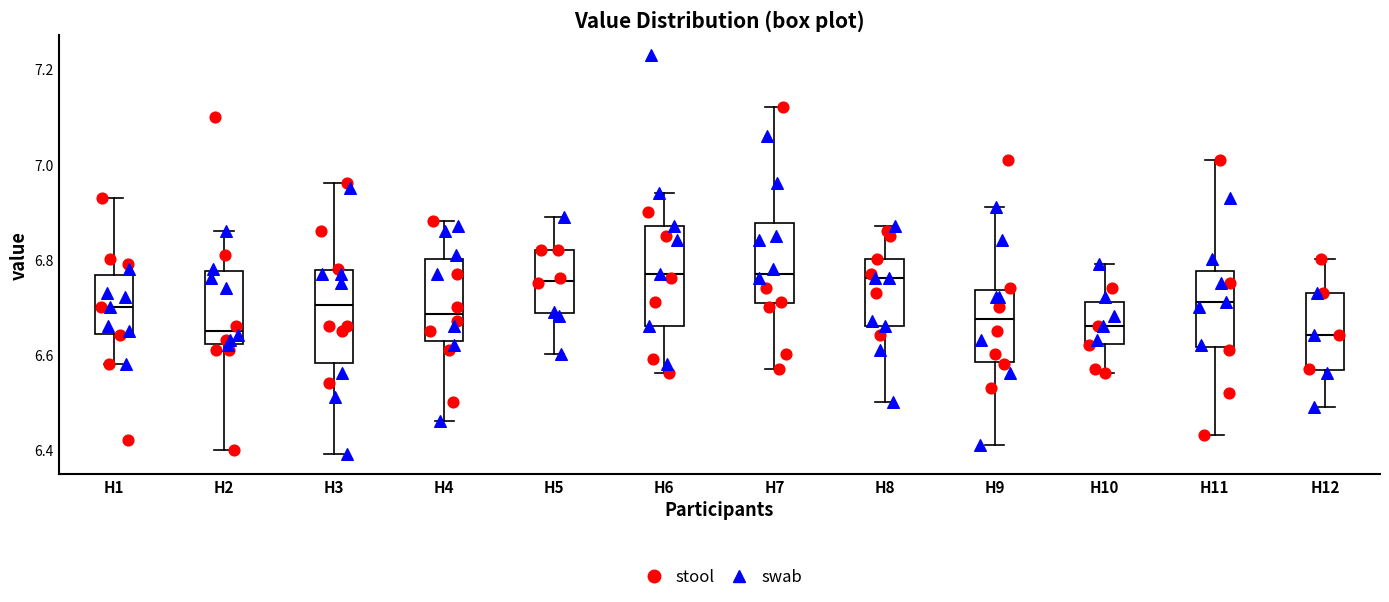

Where does the upper whisker of the box for H8 end on the y-axis? The values are not printed on the chart, so give them approximately, as read against the axis.

6.88